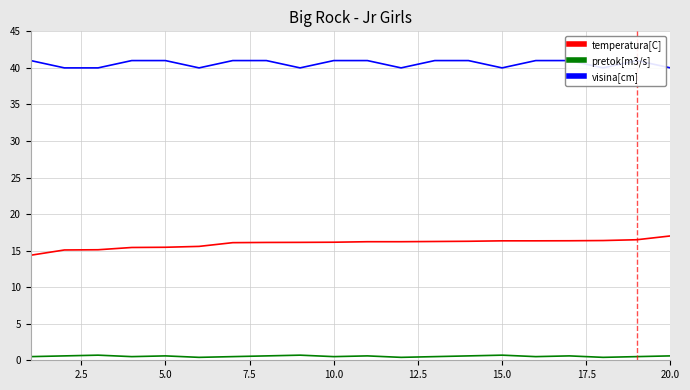

True or false: visina[cm] and pretok[m3/s] intersect in this chart.

False